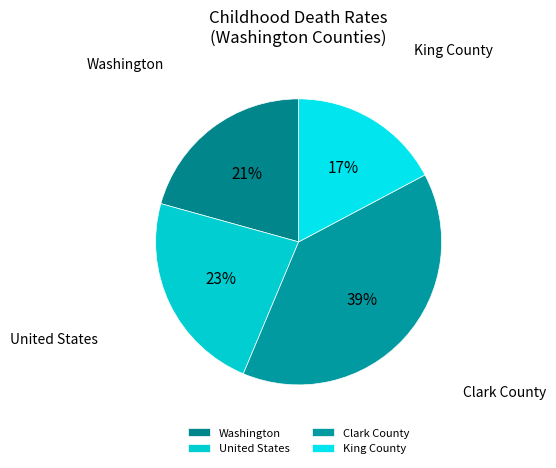

What is the smallest slice in the pie chart?

King County